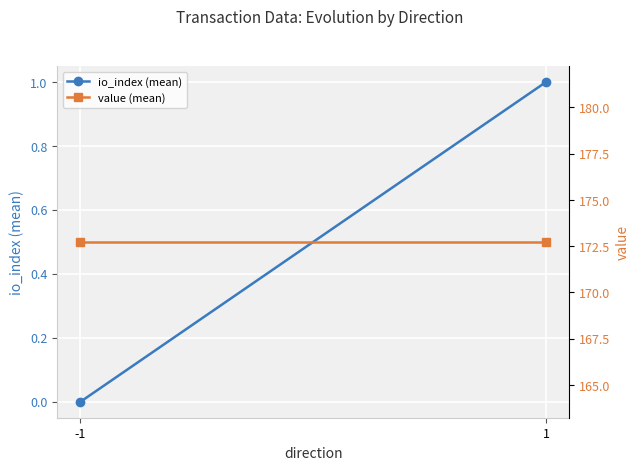

Rank the series by their maximum value, from lowest to highest.

io_index (mean), value (mean)